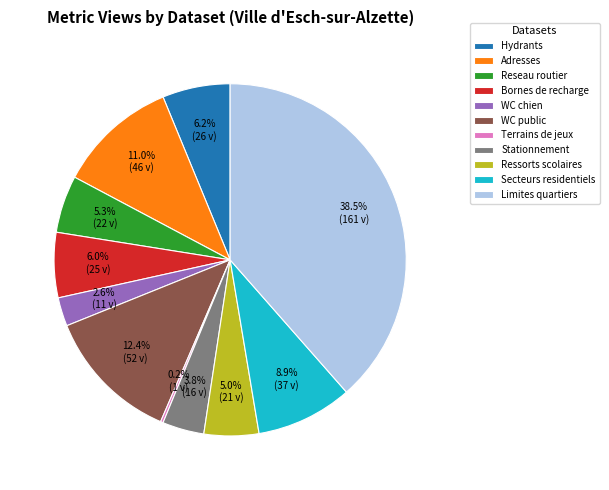

Which category has the biggest portion of the pie?

Limites quartiers